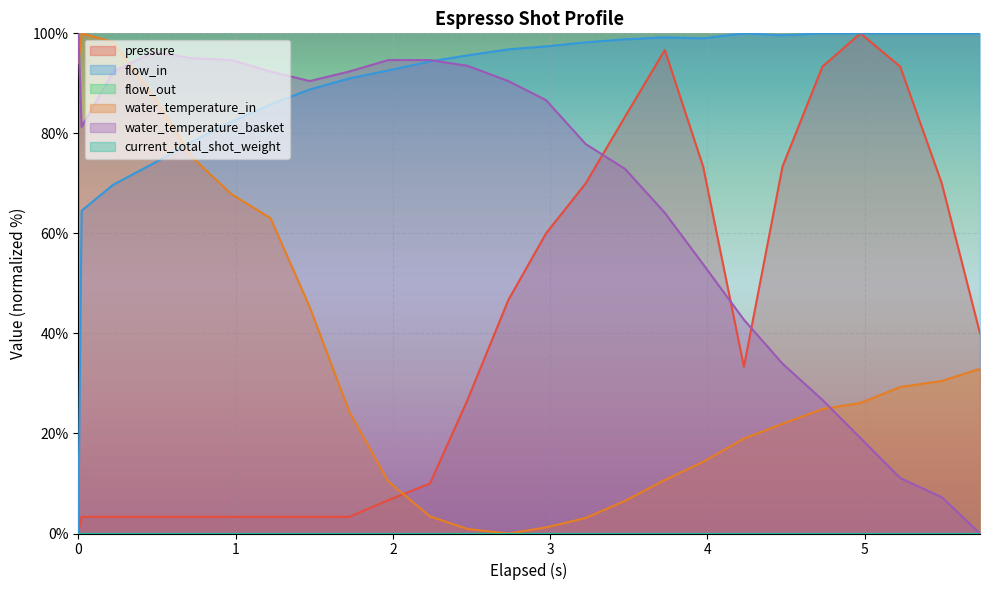

At which category is the sum across all series the highest?

3.729